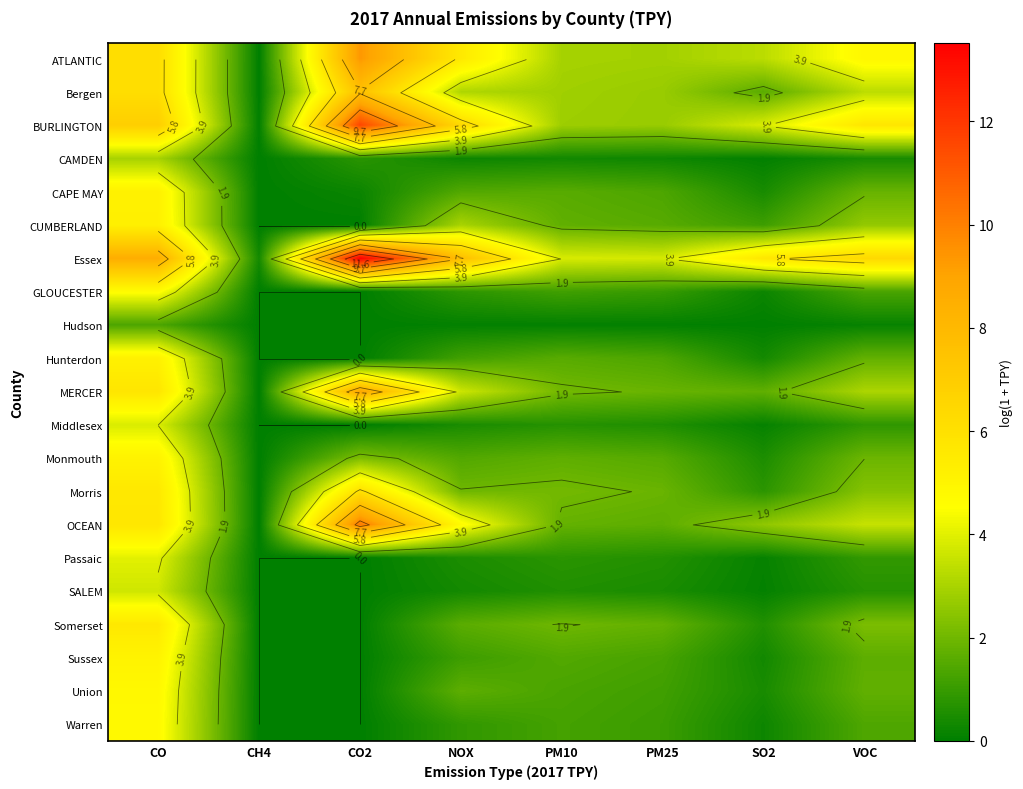

At how many categories does at least one series exceed 2?

7